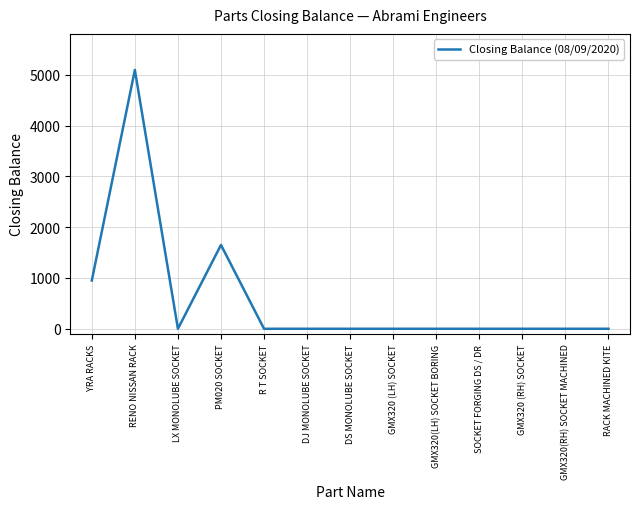

What is the approximate value at RENO NISSAN RACK, to the nearest 50?

5100